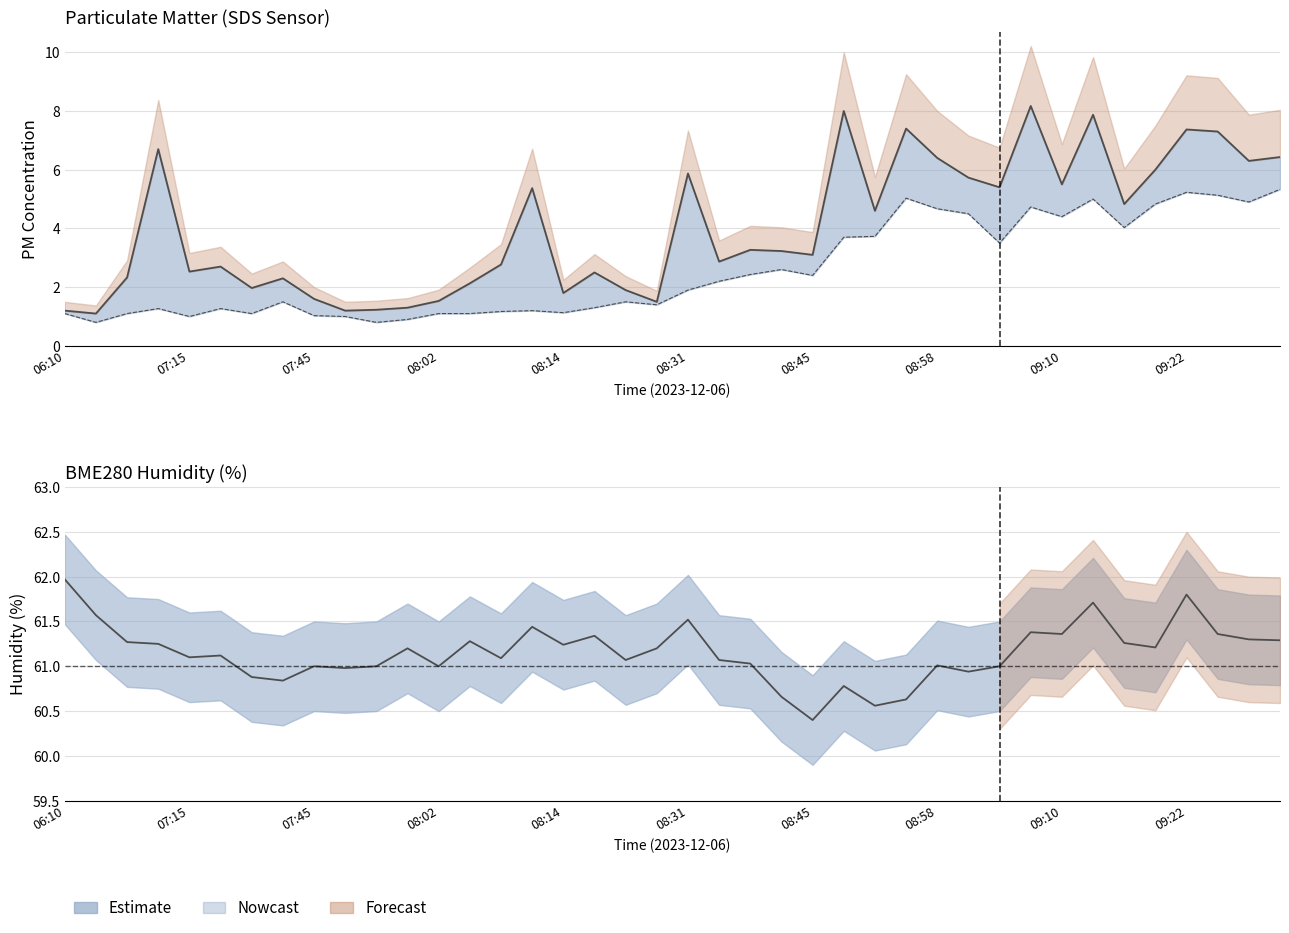

At which label is SDS_P2 closest to 3?

23